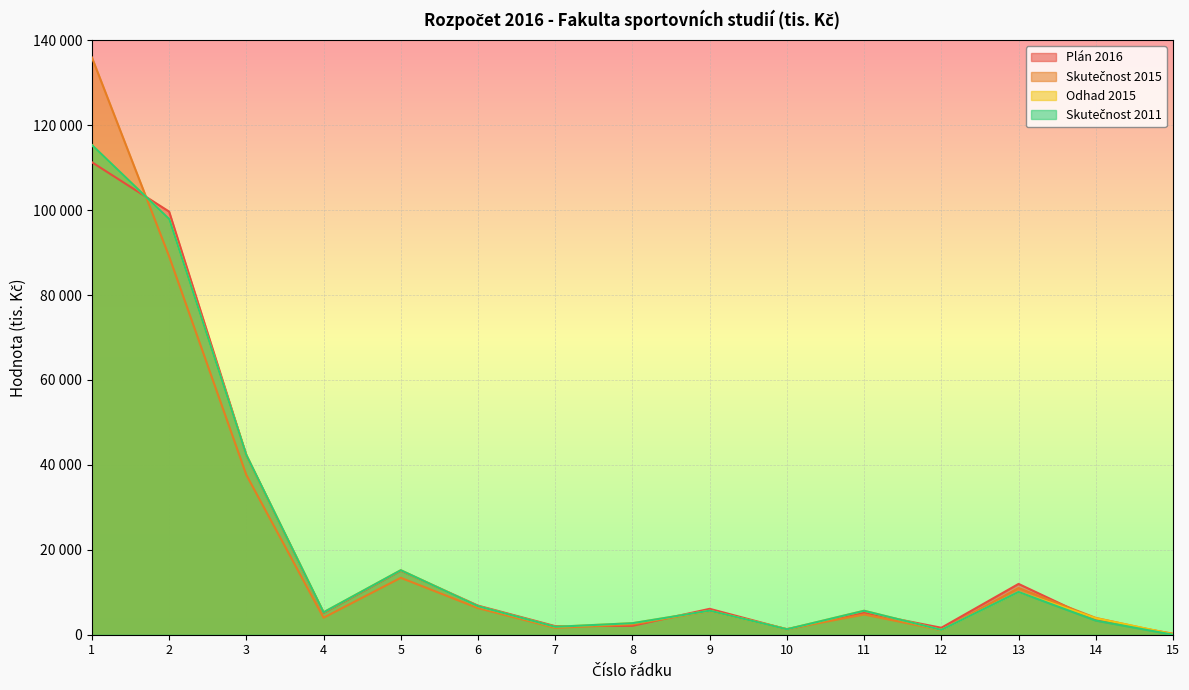

After their last crossing, which series has the higher values: Odhad 2015 or Plán 2016?

Plán 2016